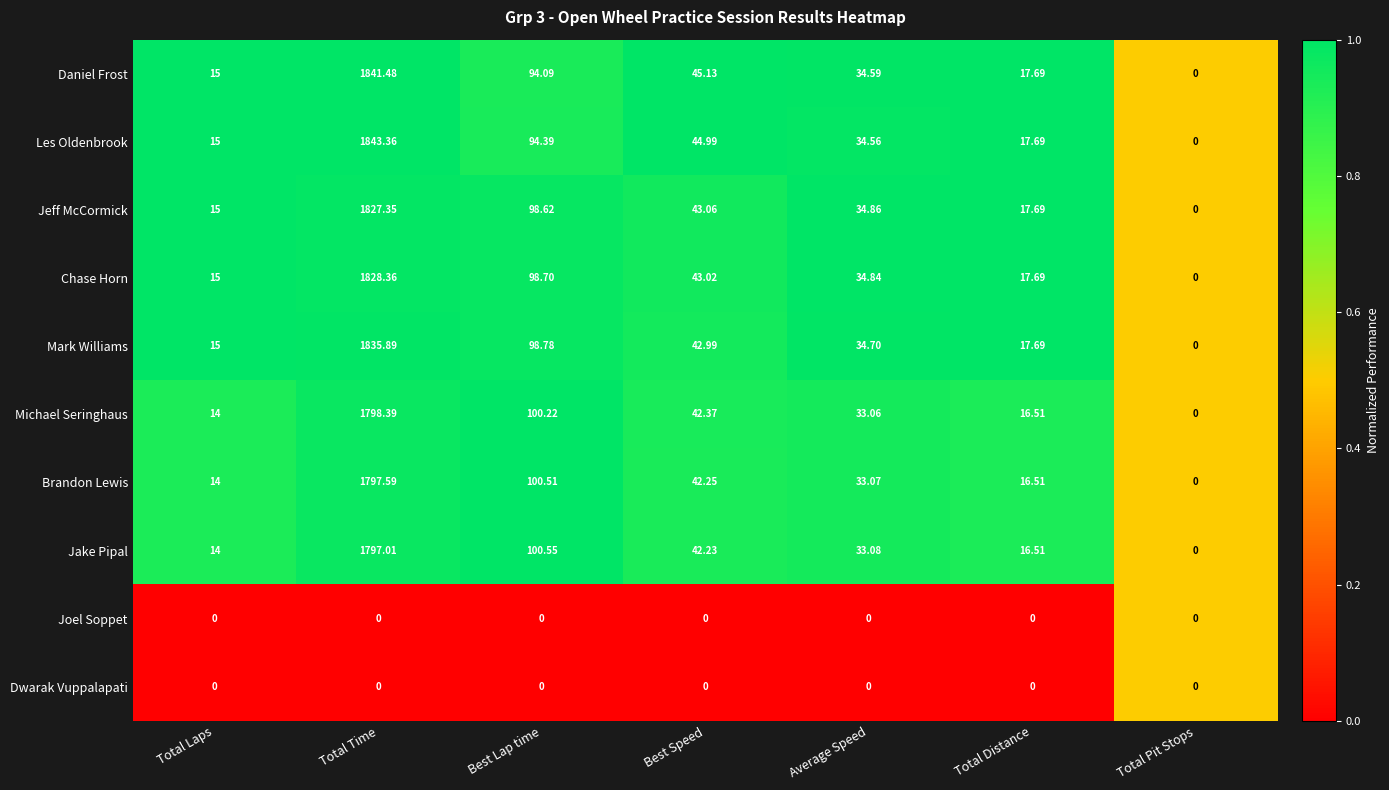

At which label does Michael Seringhaus first exceed 33?

Total Time